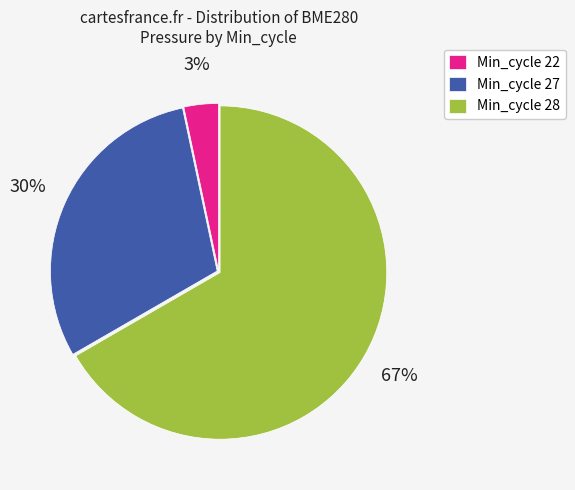

Does any single category account for the majority?

Yes